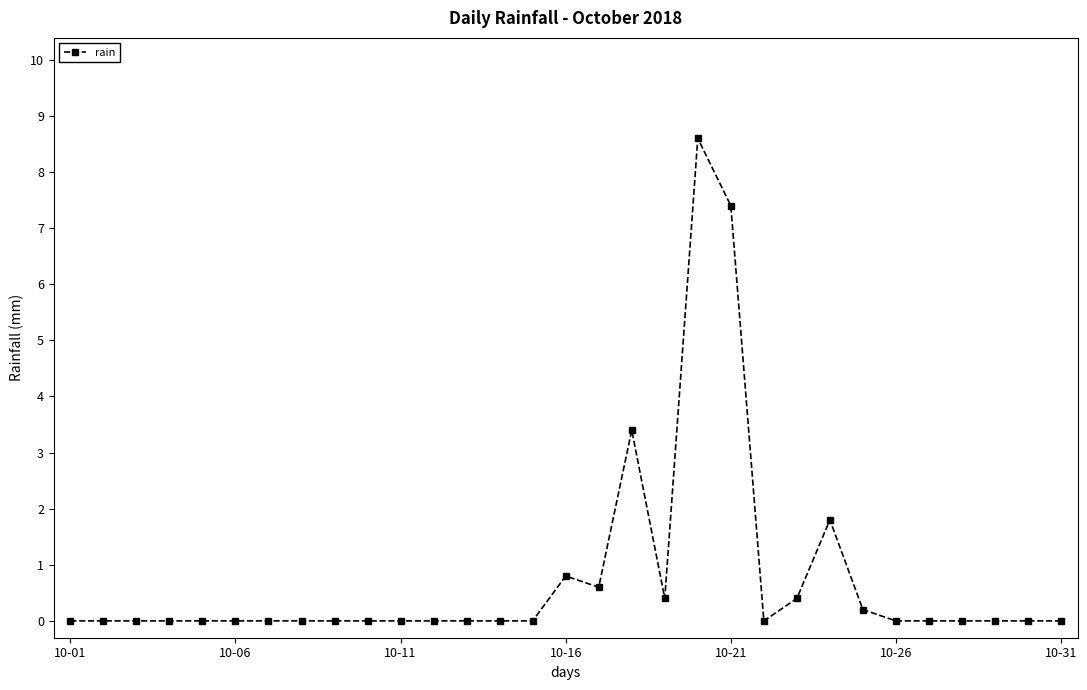

True or false: the data has more than 1 interior local peaks.

True